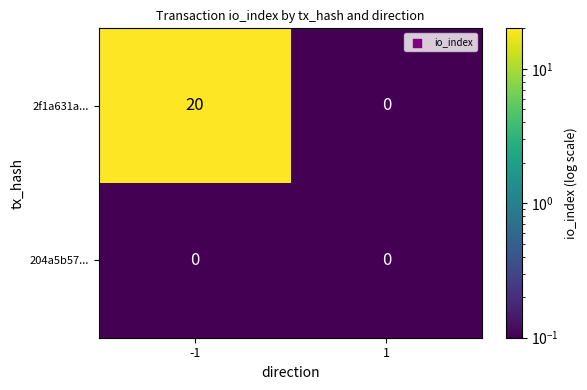

What is the sum of the 2f1a631a... values at 1 and -1?

20